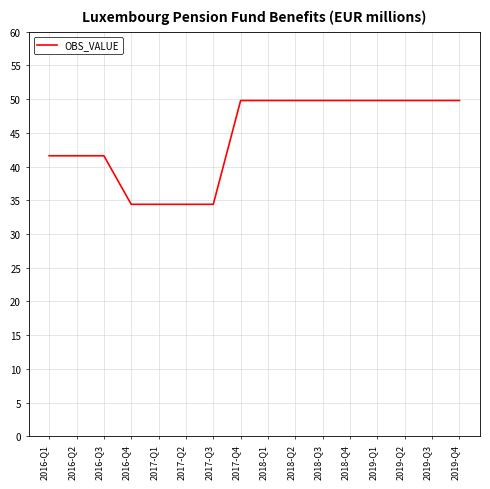

What is the difference between the values at 2018-Q3 and 2017-Q2?

15.4